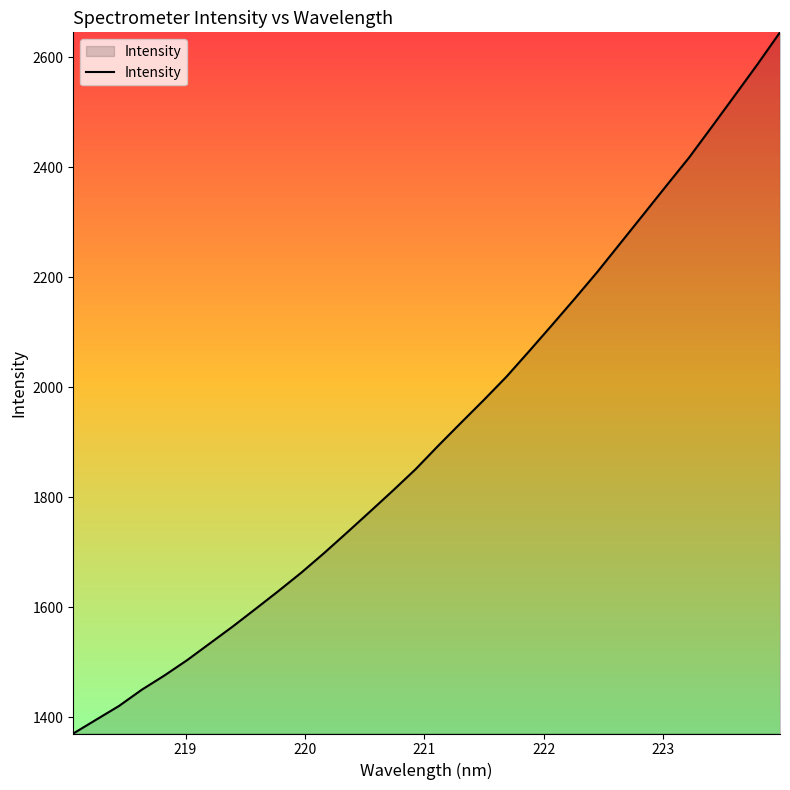

What is the difference between the maximum and minimum values?

1274.3